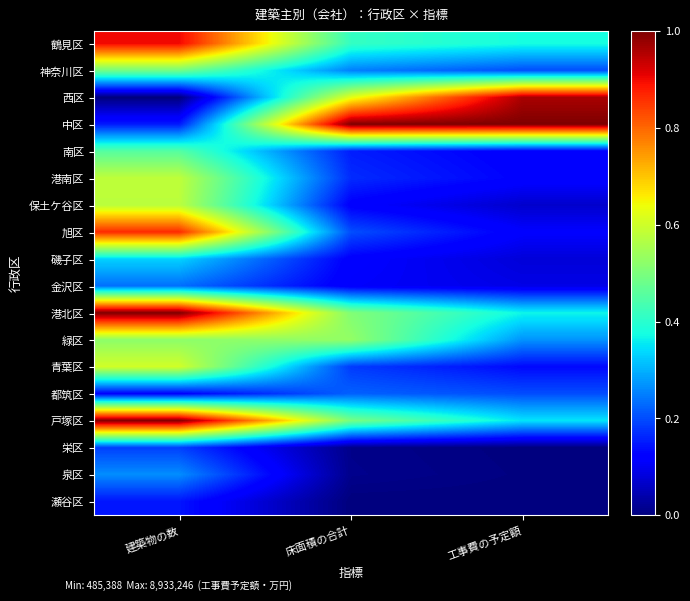

What is the difference between the highest and lowest values at 建築物の数?

1.0